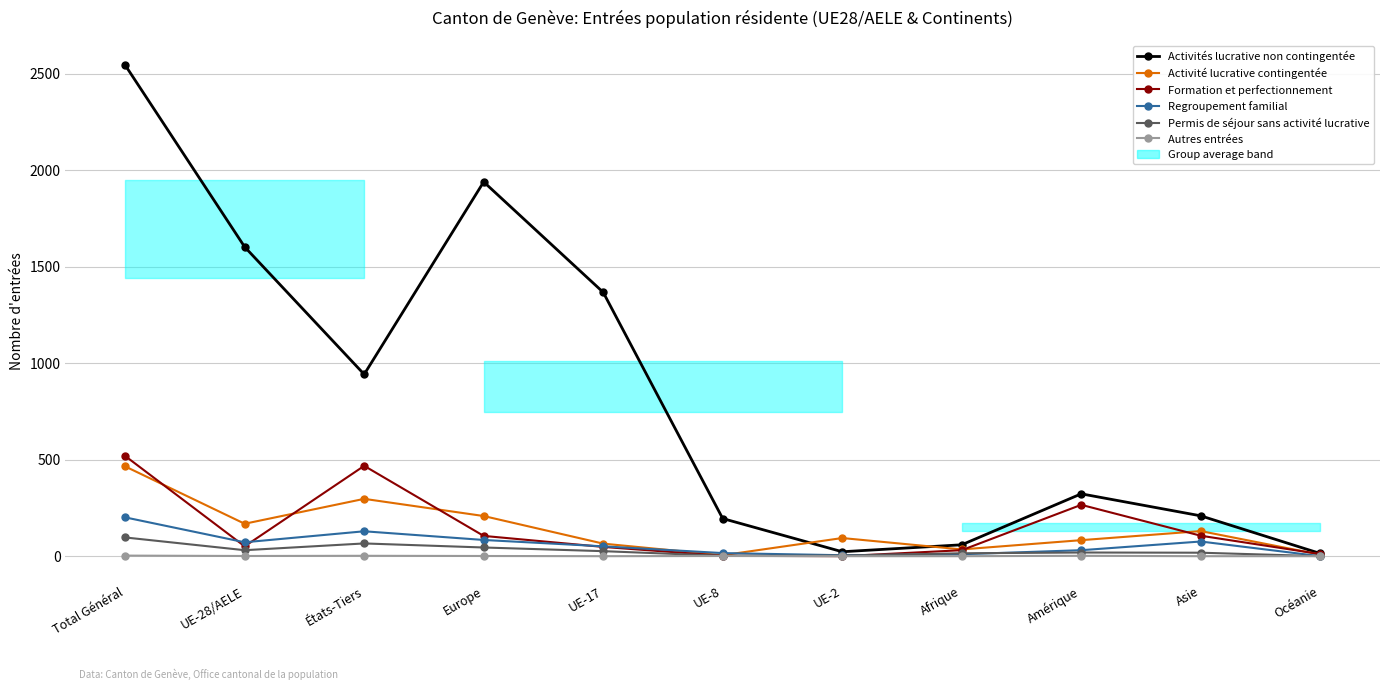

Where is Permis de séjour sans activité lucrative nearest to the value 48?

Europe